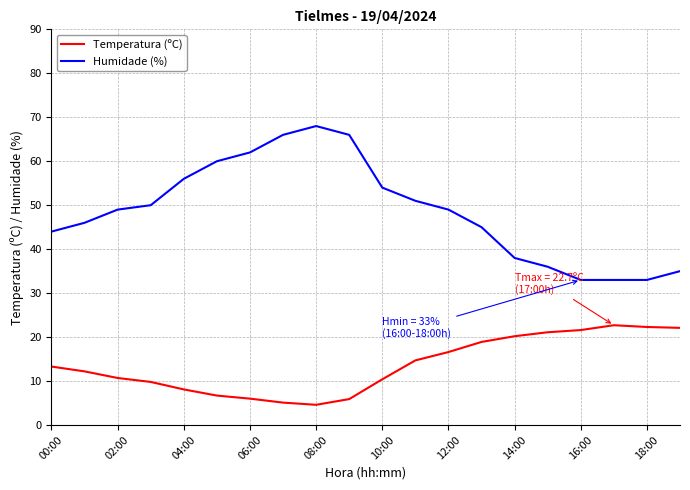

Rank the series by their maximum value, from highest to lowest.

Humidade (%), Temperatura (ºC)